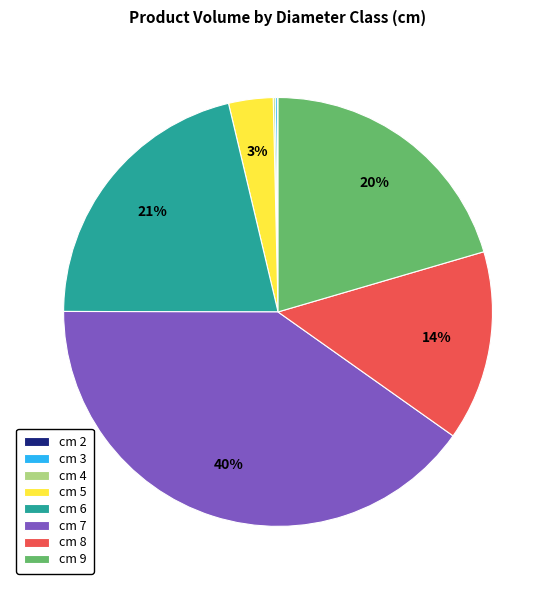

Is there any slice that represents more than half of the pie?

No